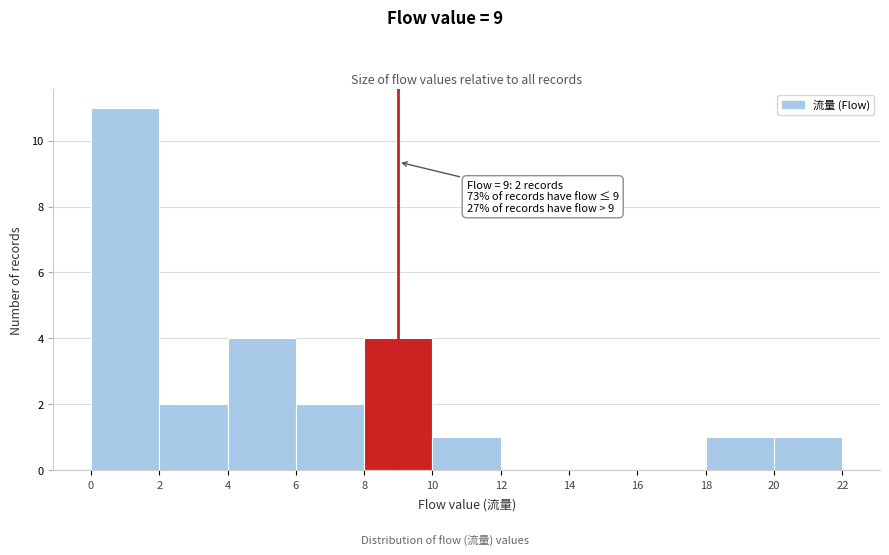

Which range on the x-axis has the tallest bar?

0 to 2